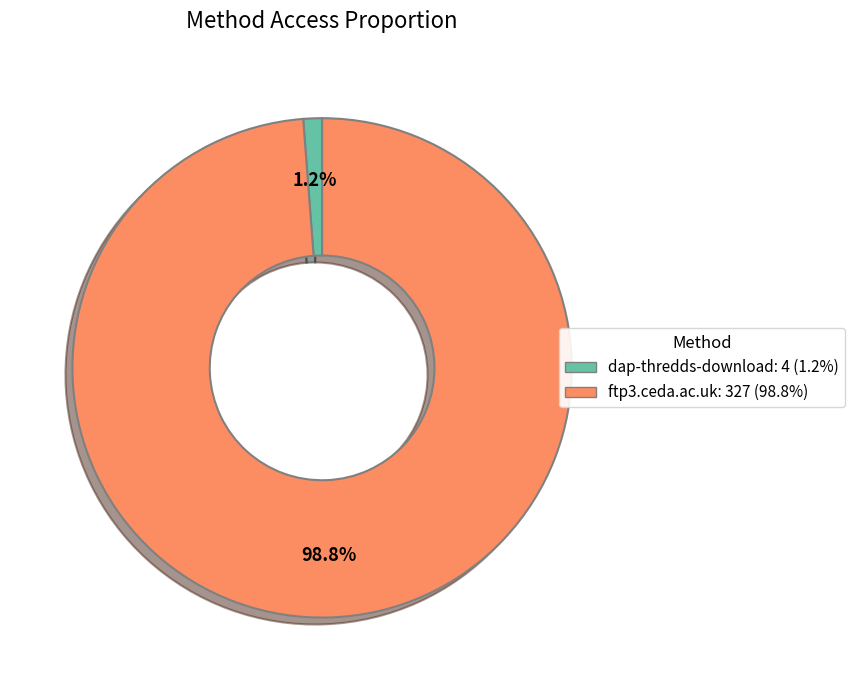

Does ftp3.ceda.ac.uk represent more than half of the total?

Yes